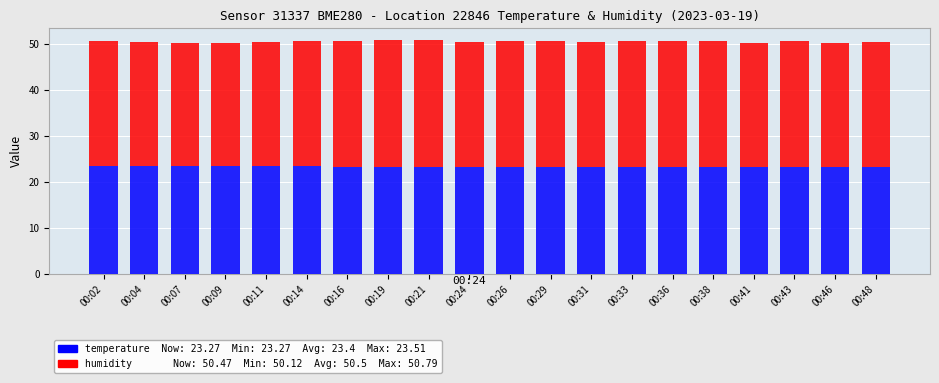

What is the total value across all series at 00:07?

50.2